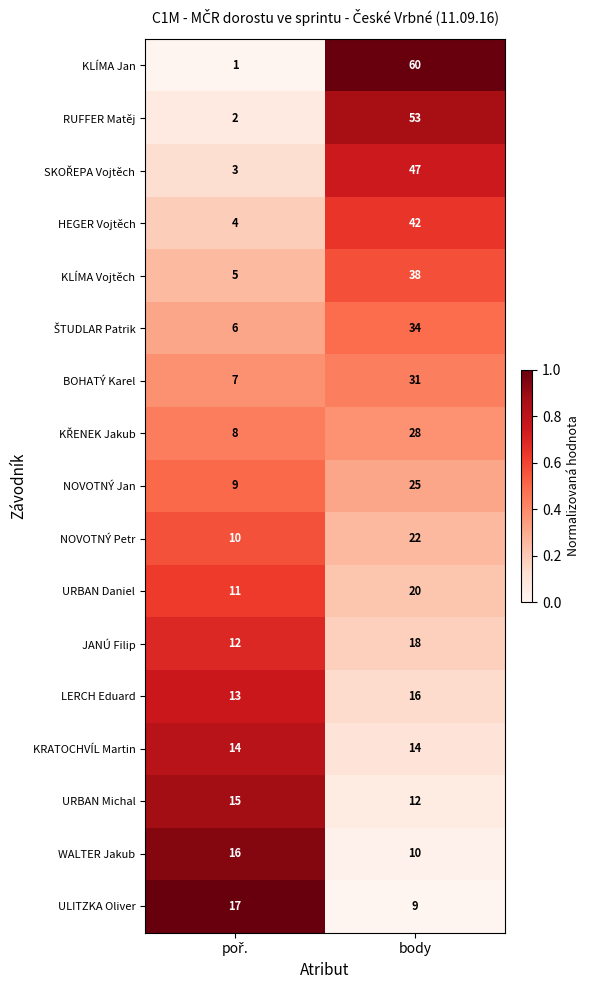

Which category has the highest value in the HEGER Vojtěch series?

body